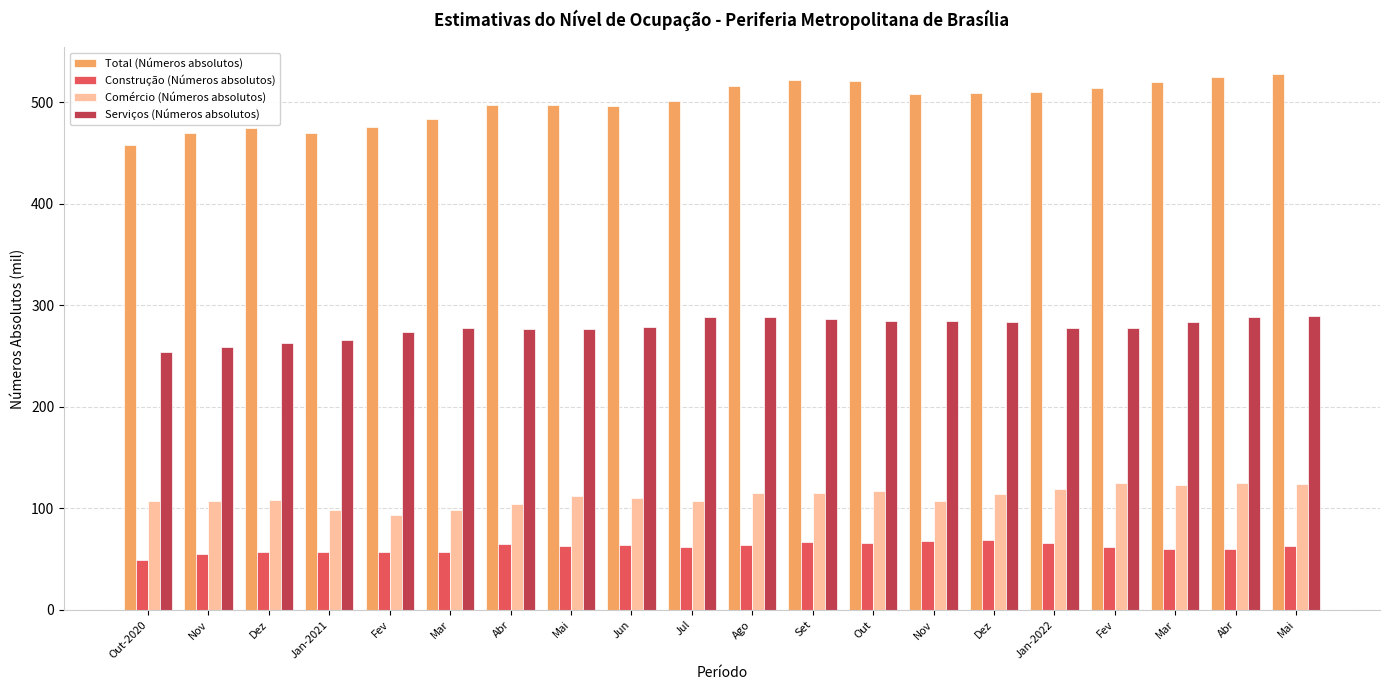

How many distinct data groups are displayed?

4